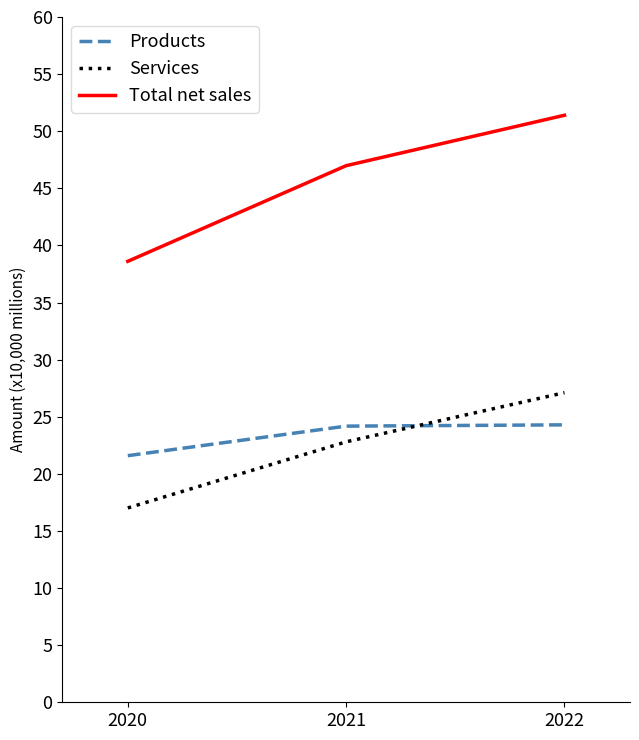

What is the approximate value of Total net sales at 2022?

51.4